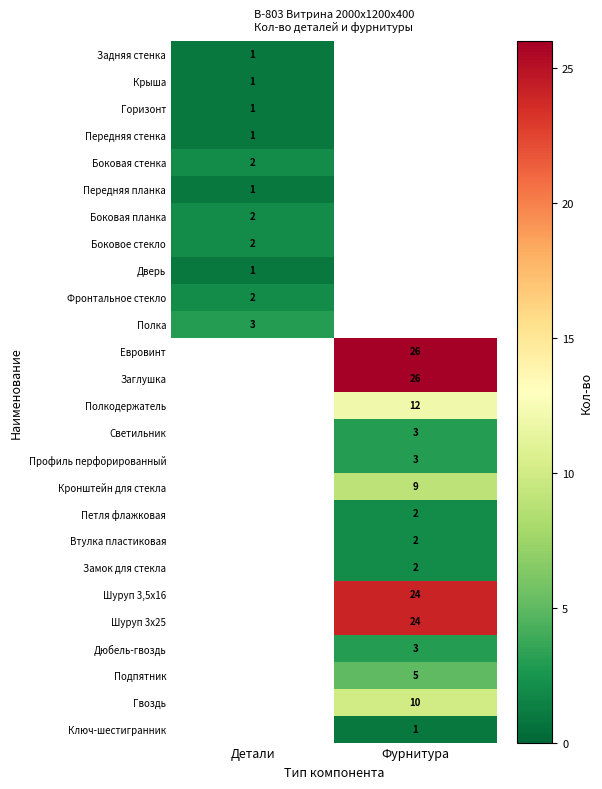

The value of Боковое стекло at Детали is 1. True or false?

False